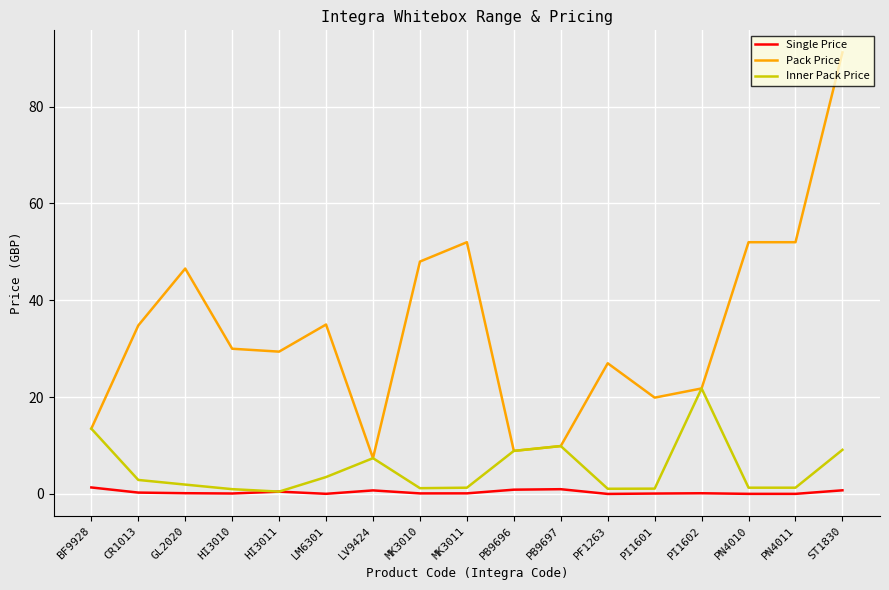

True or false: Single Price has more than 2 points higher than both neighbors.

True